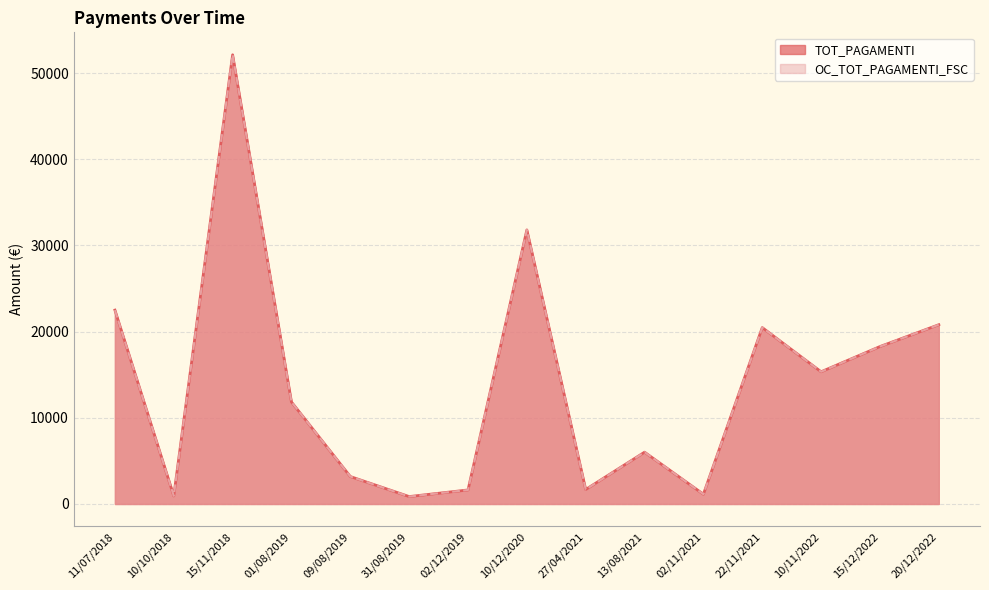

What is the difference between the maximum and second lowest values in the TOT_PAGAMENTI series?

51194.0